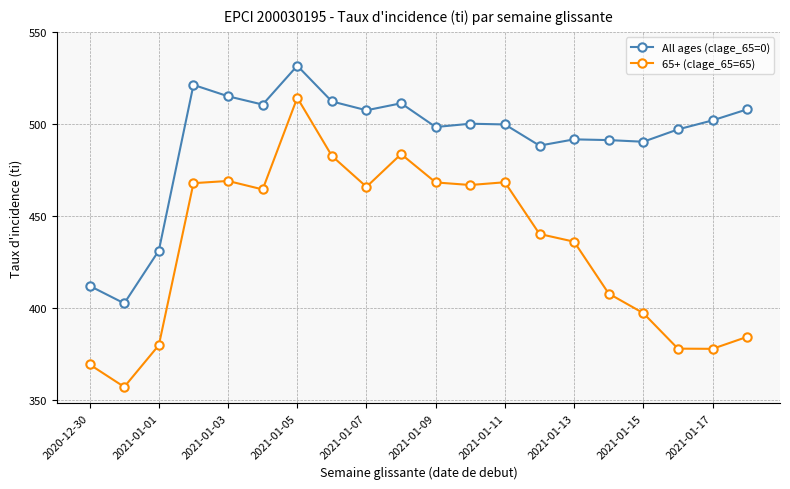

At how many categories does at least one series exceed 484?

17